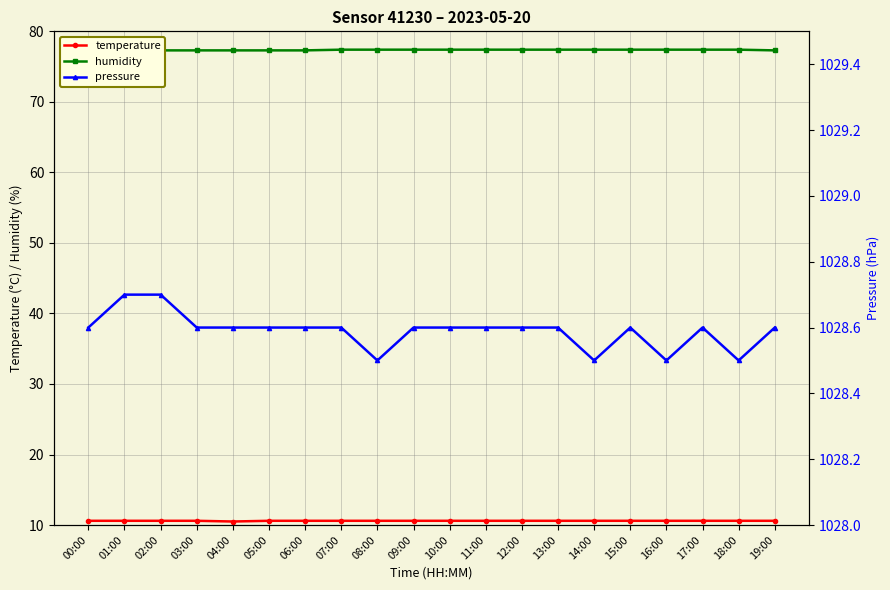

What is the approximate value of temperature at 10:00?

10.6